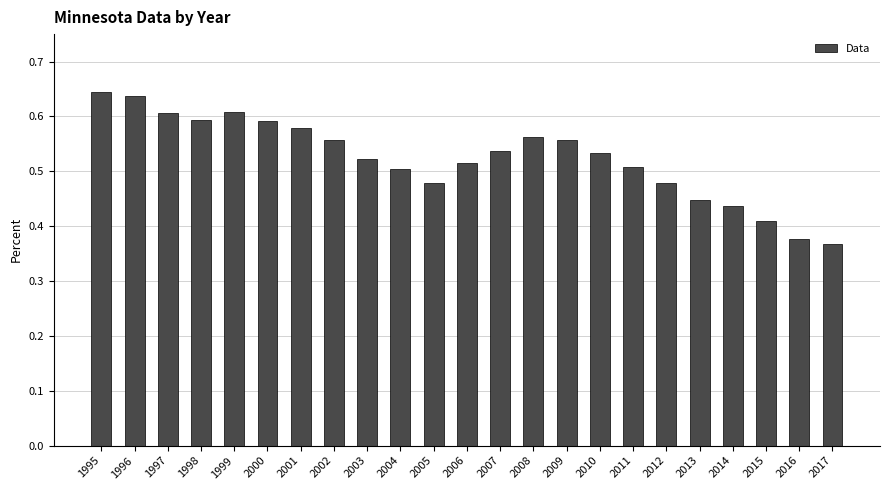

Which has a higher value, 2009 or 2016?

2009